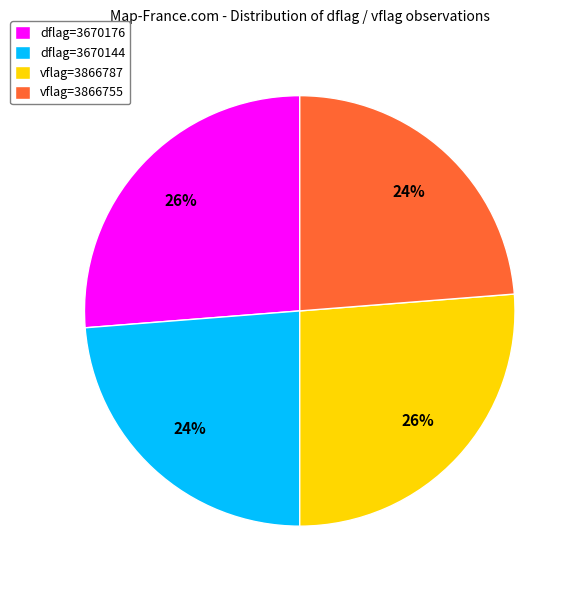

The dflag=3670176 slice represents 26% of the pie. True or false?

True